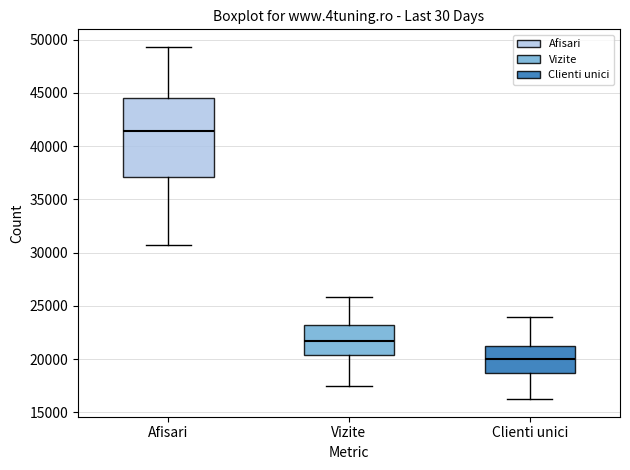

Comparing the boxes themselves (not the whiskers), which one is the tallest?

Afisari